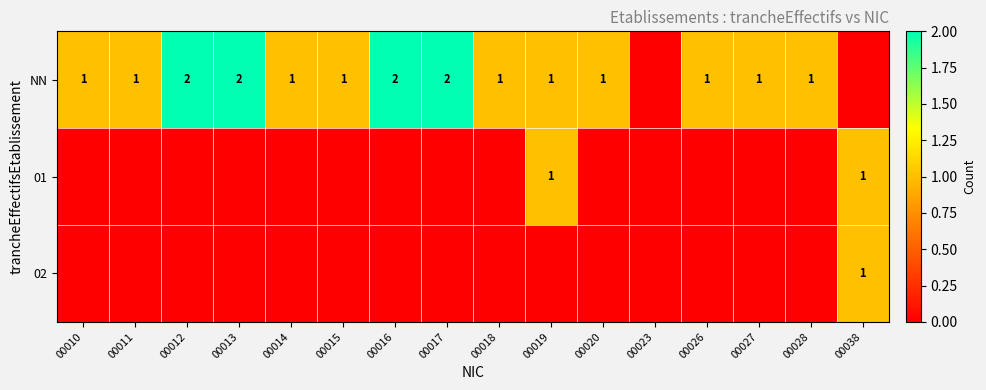

The NN series shows 1 at 00020. True or false?

True